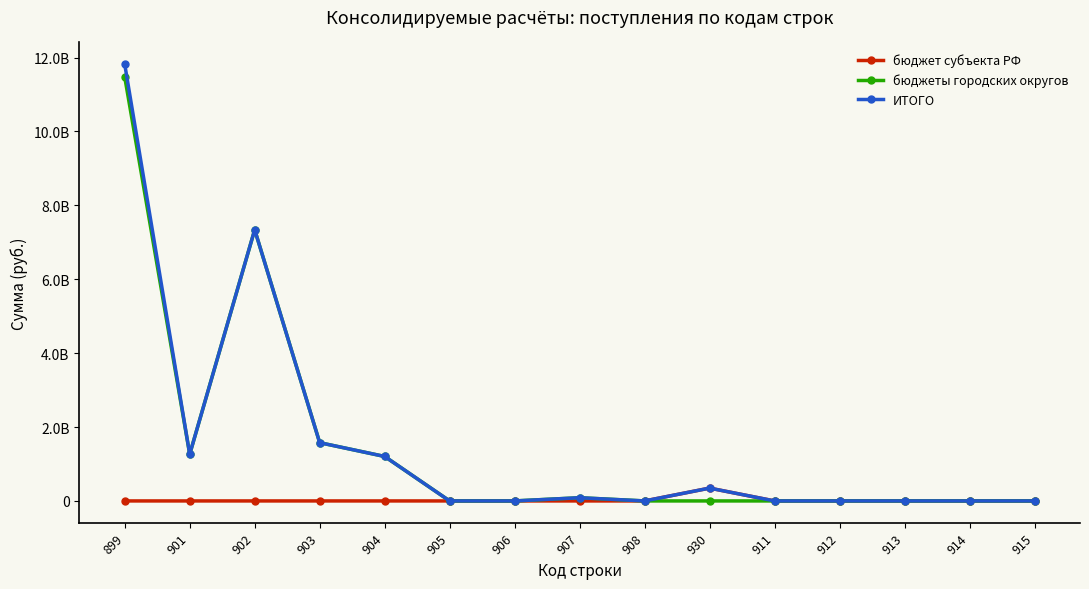

Does the chart have visible grid lines?

No